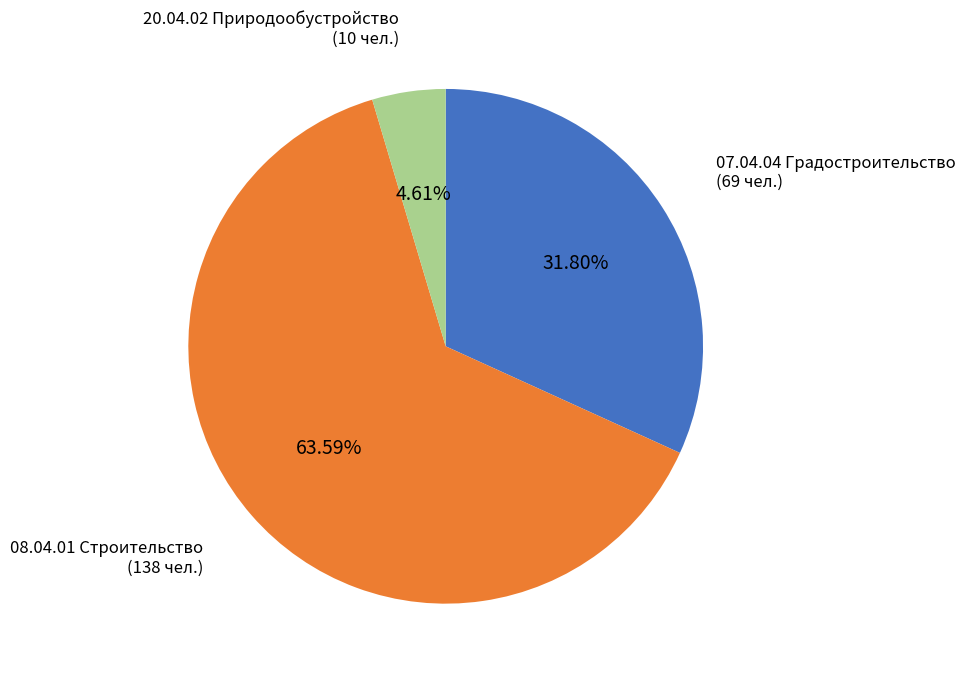

Does any single category account for the majority?

Yes